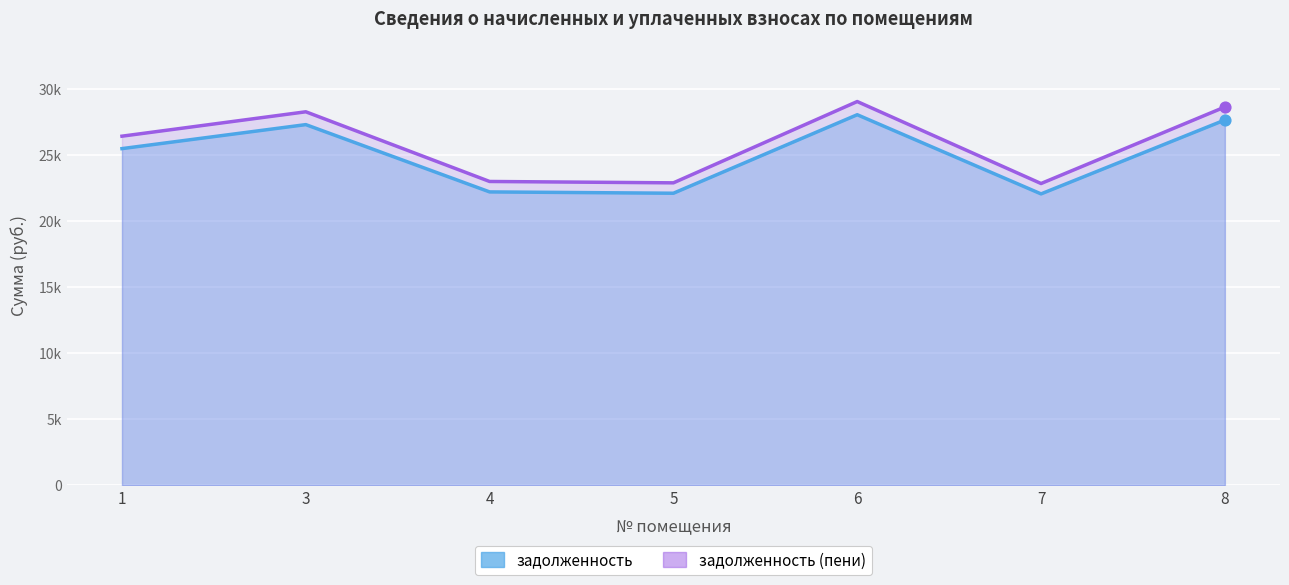

At which category is the sum across all series the highest?

6